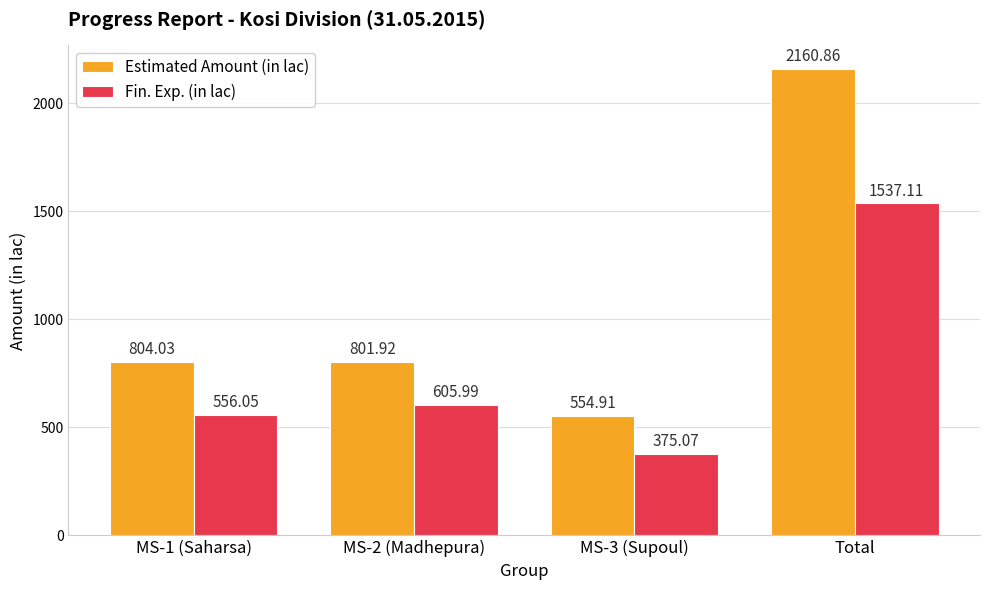

Rank the series by their maximum value, from highest to lowest.

Estimated Amount (in lac), Fin. Exp. (in lac)